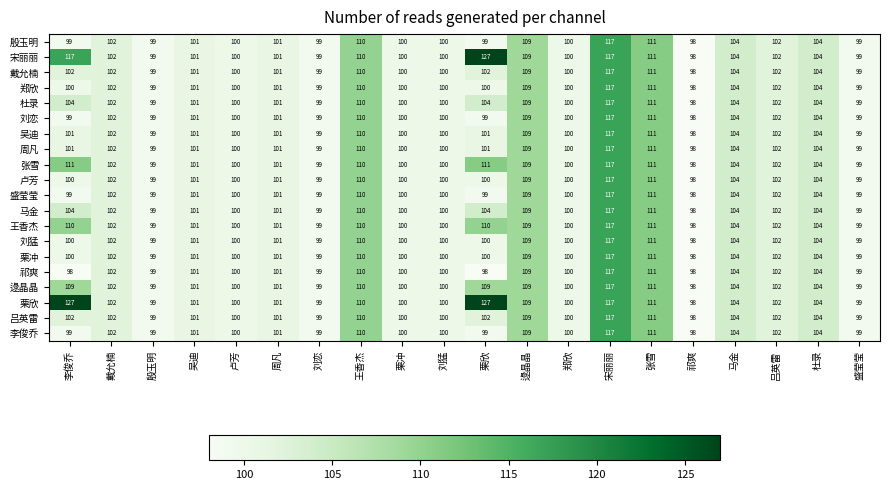

What is the difference between the second highest and second lowest values in the 祁爽 series?

13